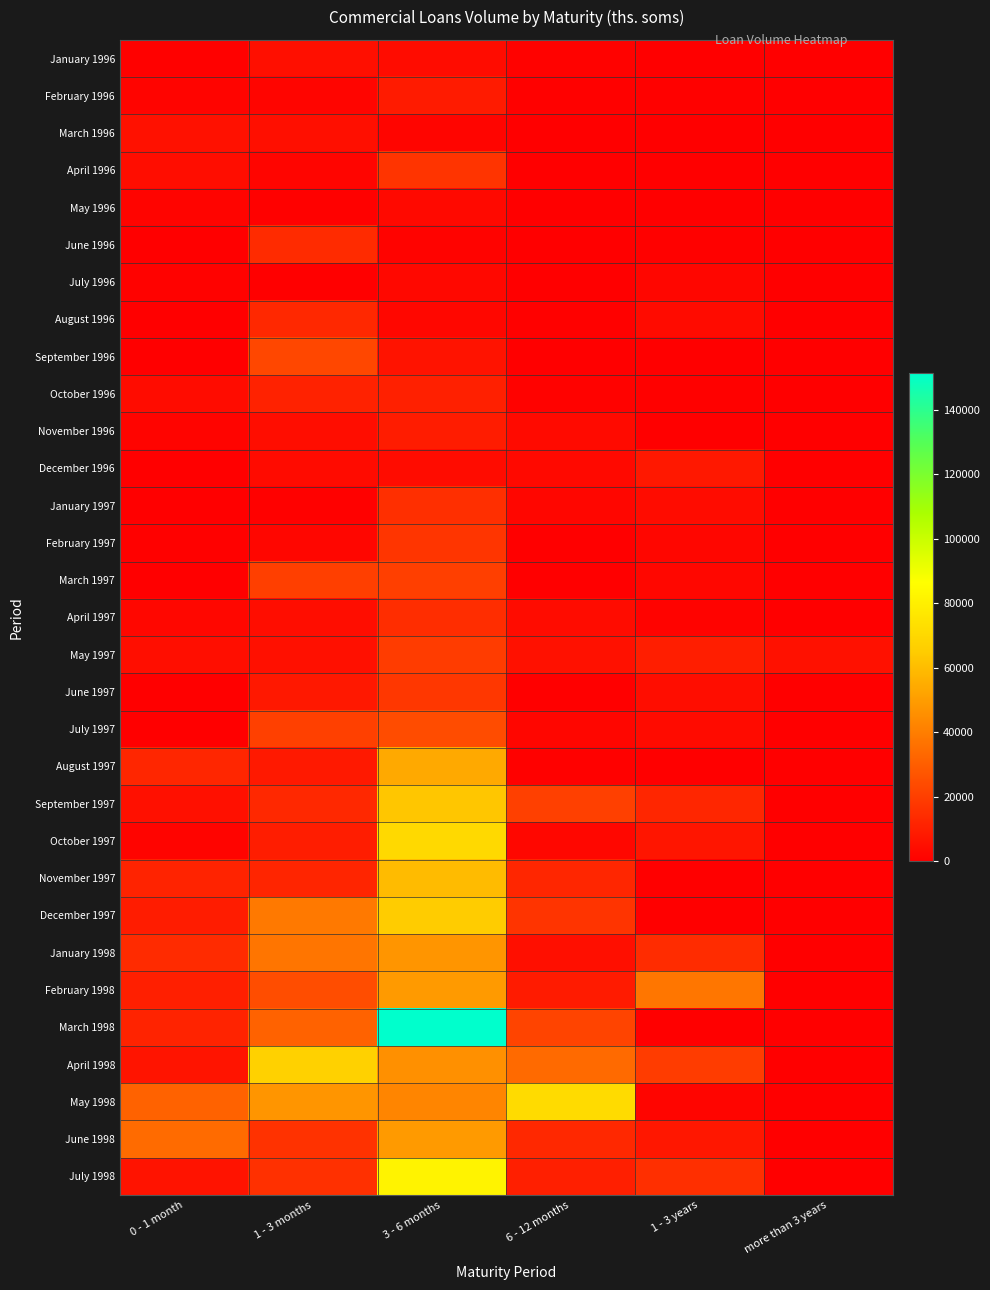

Reading left to right, what are all the values shown in this chart?

January 1996: 0 - 1 month=699.0	1 - 3 months=5184.0	3 - 6 months=3986.0	6 - 12 months=1042.0	1 - 3 years=0.0	more than 3 years=0.0
February 1996: 0 - 1 month=1482.0	1 - 3 months=2055.0	3 - 6 months=9107.0	6 - 12 months=703.0	1 - 3 years=638.0	more than 3 years=0.0
March 1996: 0 - 1 month=5675.0	1 - 3 months=5066.0	3 - 6 months=1801.7	6 - 12 months=0.0	1 - 3 years=0.0	more than 3 years=0.0
April 1996: 0 - 1 month=4243.0	1 - 3 months=1823.5	3 - 6 months=16615.0	6 - 12 months=466.0	1 - 3 years=0.0	more than 3 years=0.0
May 1996: 0 - 1 month=1758.0	1 - 3 months=706.0	3 - 6 months=3029.0	6 - 12 months=0.0	1 - 3 years=0.0	more than 3 years=0.0
June 1996: 0 - 1 month=0.0	1 - 3 months=13914.8	3 - 6 months=1212.0	6 - 12 months=0.0	1 - 3 years=610.0	more than 3 years=0.0
July 1996: 0 - 1 month=976.0	1 - 3 months=526.0	3 - 6 months=2816.0	6 - 12 months=0.0	1 - 3 years=2296.0	more than 3 years=0.0
August 1996: 0 - 1 month=148.0	1 - 3 months=13073.0	3 - 6 months=2580.5	6 - 12 months=778.1	1 - 3 years=3597.0	more than 3 years=0.0
September 1996: 0 - 1 month=53.0	1 - 3 months=22847.0	3 - 6 months=6294.4	6 - 12 months=15.0	1 - 3 years=549.0	more than 3 years=0.0
October 1996: 0 - 1 month=3934.0	1 - 3 months=11224.4	3 - 6 months=10484.5	6 - 12 months=1096.0	1 - 3 years=882.0	more than 3 years=0.0
November 1996: 0 - 1 month=1700.0	1 - 3 months=4445.0	3 - 6 months=9236.0	6 - 12 months=3261.0	1 - 3 years=0.0	more than 3 years=0.0
December 1996: 0 - 1 month=329.0	1 - 3 months=3657.0	3 - 6 months=3926.0	6 - 12 months=3214.0	1 - 3 years=7870.0	more than 3 years=0.0
January 1997: 0 - 1 month=0.0	1 - 3 months=822.4	3 - 6 months=15145.0	6 - 12 months=2315.3	1 - 3 years=3866.5	more than 3 years=0.0
February 1997: 0 - 1 month=759.0	1 - 3 months=2351.1	3 - 6 months=16895.0	6 - 12 months=146.4	1 - 3 years=2185.0	more than 3 years=0.0
March 1997: 0 - 1 month=395.0	1 - 3 months=20208.0	3 - 6 months=20375.0	6 - 12 months=335.0	1 - 3 years=2416.0	more than 3 years=0.0
April 1997: 0 - 1 month=2565.0	1 - 3 months=4540.0	3 - 6 months=14521.0	6 - 12 months=4133.0	1 - 3 years=1319.0	more than 3 years=0.0
May 1997: 0 - 1 month=4758.4	1 - 3 months=5606.0	3 - 6 months=19314.8	6 - 12 months=5827.0	1 - 3 years=9772.0	more than 3 years=5648.6
June 1997: 0 - 1 month=252.0	1 - 3 months=7887.0	3 - 6 months=17786.0	6 - 12 months=0.0	1 - 3 years=4696.0	more than 3 years=0.0
July 1997: 0 - 1 month=471.0	1 - 3 months=20586.2	3 - 6 months=24451.0	6 - 12 months=2332.0	1 - 3 years=3801.0	more than 3 years=0.0
August 1997: 0 - 1 month=12264.2	1 - 3 months=8080.0	3 - 6 months=53804.0	6 - 12 months=883.0	1 - 3 years=446.0	more than 3 years=0.0
September 1997: 0 - 1 month=5371.0	1 - 3 months=13174.2	3 - 6 months=63180.3	6 - 12 months=20610.0	1 - 3 years=12119.0	more than 3 years=0.0
October 1997: 0 - 1 month=1639.3	1 - 3 months=9686.5	3 - 6 months=70905.7	6 - 12 months=2503.4	1 - 3 years=6851.1	more than 3 years=0.0
November 1997: 0 - 1 month=11250.9	1 - 3 months=11992.0	3 - 6 months=59651.8	6 - 12 months=12262.0	1 - 3 years=17.0	more than 3 years=0.0
December 1997: 0 - 1 month=9176.0	1 - 3 months=38629.0	3 - 6 months=65141.1	6 - 12 months=16546.5	1 - 3 years=238.0	more than 3 years=0.0
January 1998: 0 - 1 month=13893.0	1 - 3 months=37447.2	3 - 6 months=47804.9	6 - 12 months=5077.5	1 - 3 years=14394.0	more than 3 years=0.0
February 1998: 0 - 1 month=10081.0	1 - 3 months=24804.4	3 - 6 months=49117.3	6 - 12 months=8912.2	1 - 3 years=37760.0	more than 3 years=0.0
March 1998: 0 - 1 month=11323.0	1 - 3 months=31491.8	3 - 6 months=151275.3	6 - 12 months=21777.8	1 - 3 years=289.0	more than 3 years=0.0
April 1998: 0 - 1 month=6547.2	1 - 3 months=67272.1	3 - 6 months=46075.2	6 - 12 months=33804.0	1 - 3 years=19389.9	more than 3 years=0.0
May 1998: 0 - 1 month=31611.0	1 - 3 months=47739.3	3 - 6 months=42473.1	6 - 12 months=71418.5	1 - 3 years=1852.6	more than 3 years=0.0
June 1998: 0 - 1 month=34231.0	1 - 3 months=16172.9	3 - 6 months=49122.7	6 - 12 months=12710.1	1 - 3 years=7388.4	more than 3 years=0.0
July 1998: 0 - 1 month=6270.8	1 - 3 months=15471.9	3 - 6 months=81532.8	6 - 12 months=10131.6	1 - 3 years=15132.4	more than 3 years=0.0